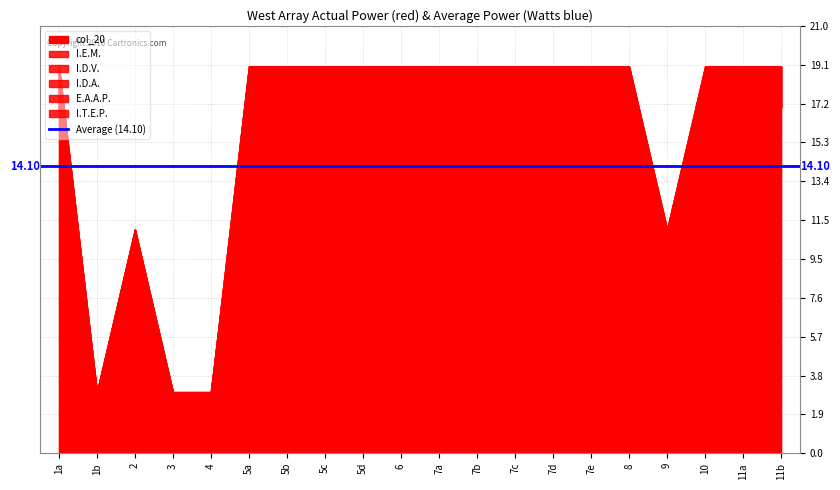

What is the total value across all series at 5a?

22